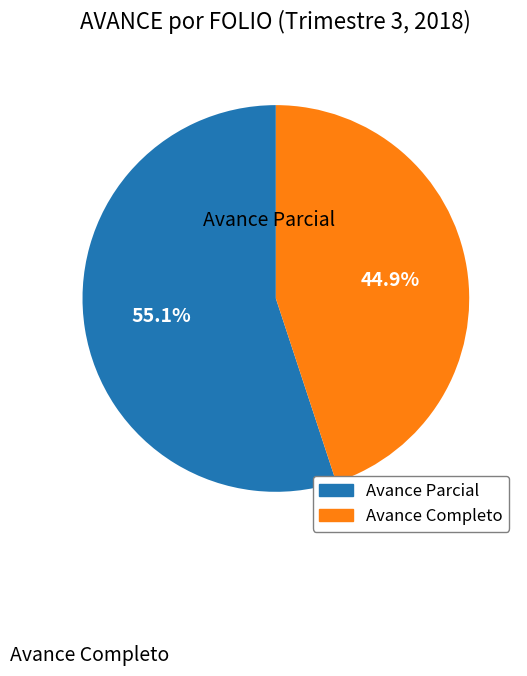

Is there any slice that represents more than half of the pie?

Yes